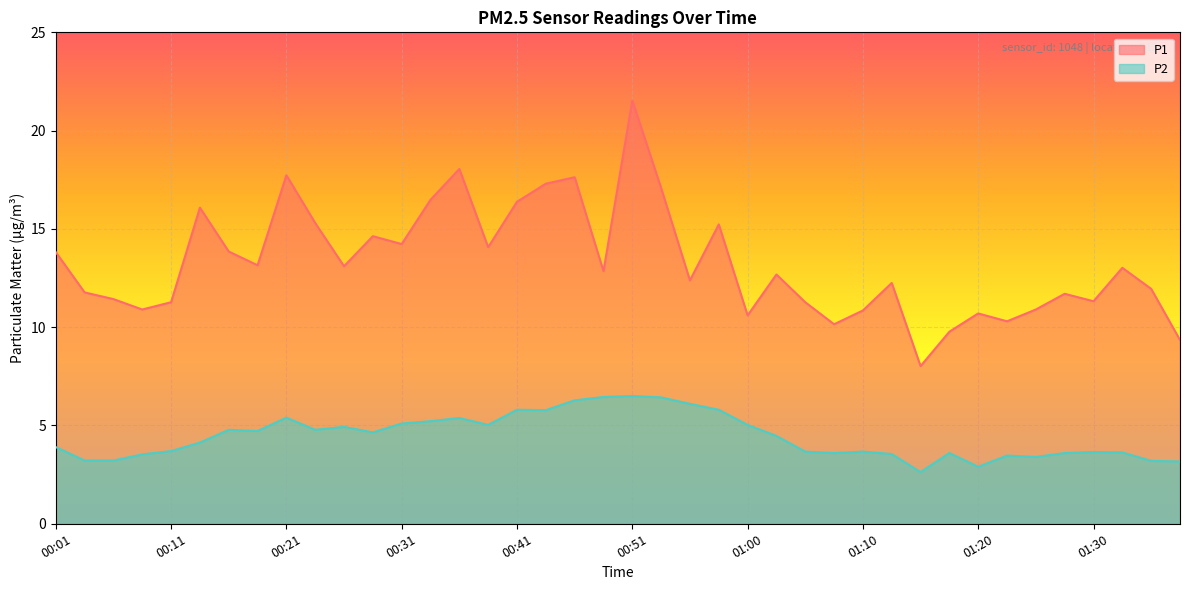

Reading right to left, extract all data points from this chart.

P1: 01:37=9.3	01:35=11.9	01:32=13.0	01:30=11.3	01:27=11.7	01:25=10.9	01:22=10.3	01:20=10.7	01:17=9.8	01:15=8.0	01:13=12.2	01:10=10.8	01:08=10.2	01:05=11.3	01:03=12.7	01:00=10.6	00:58=15.2	00:55=12.4	00:53=17.1	00:51=21.5	00:48=12.8	00:46=17.6	00:43=17.3	00:41=16.4	00:38=14.1	00:36=18.1	00:33=16.5	00:31=14.2	00:28=14.6	00:26=13.1	00:23=15.3	00:21=17.7	00:18=13.2	00:16=13.8	00:13=16.1	00:11=11.3	00:09=10.9	00:06=11.4	00:04=11.8	00:01=13.8
P2: 01:37=3.2	01:35=3.2	01:32=3.6	01:30=3.6	01:27=3.6	01:25=3.4	01:22=3.5	01:20=2.9	01:17=3.6	01:15=2.6	01:13=3.5	01:10=3.7	01:08=3.6	01:05=3.7	01:03=4.5	01:00=5.0	00:58=5.8	00:55=6.1	00:53=6.4	00:51=6.5	00:48=6.5	00:46=6.3	00:43=5.8	00:41=5.8	00:38=5.0	00:36=5.4	00:33=5.2	00:31=5.1	00:28=4.7	00:26=4.9	00:23=4.8	00:21=5.4	00:18=4.7	00:16=4.8	00:13=4.1	00:11=3.7	00:09=3.5	00:06=3.2	00:04=3.2	00:01=3.9